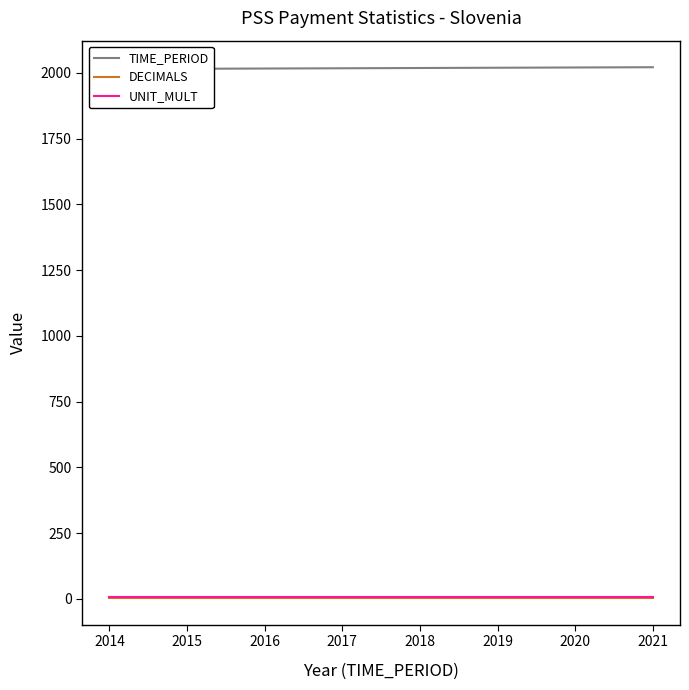

True or false: DECIMALS has more than 0 interior local peaks.

False